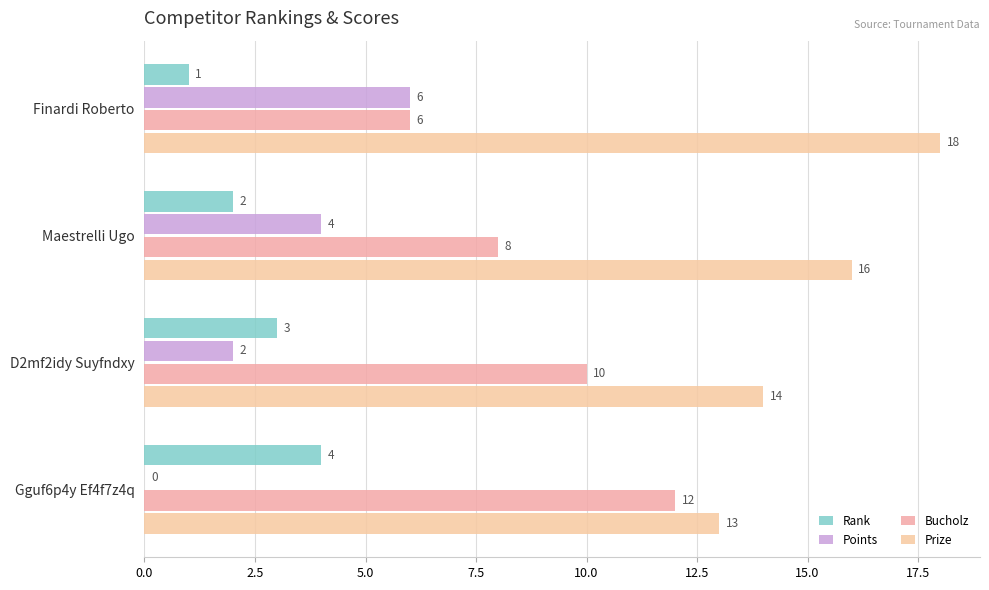

How many series are shown in this chart?

4